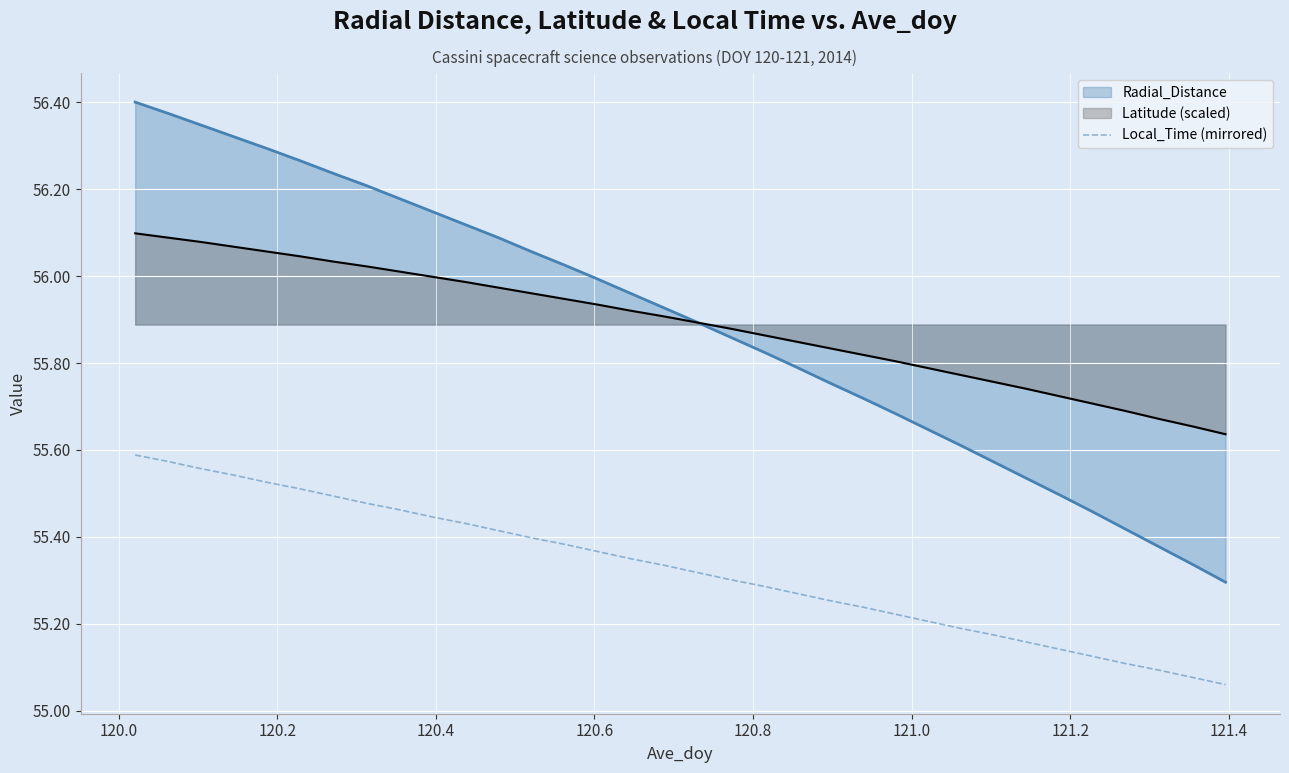

Which series has the largest range (max minus min)?

Radial_Distance